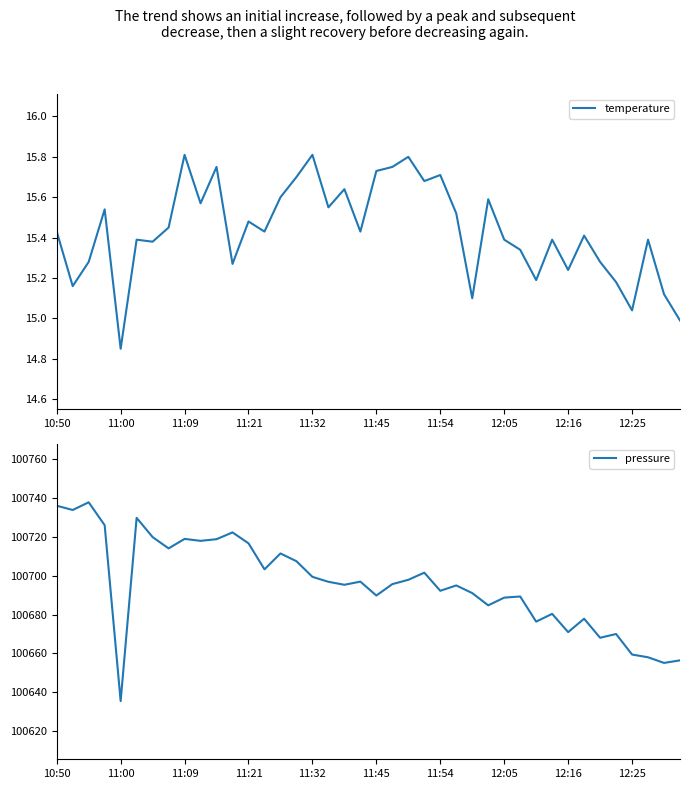

What is the lowest value of the pressure series?

100635.4